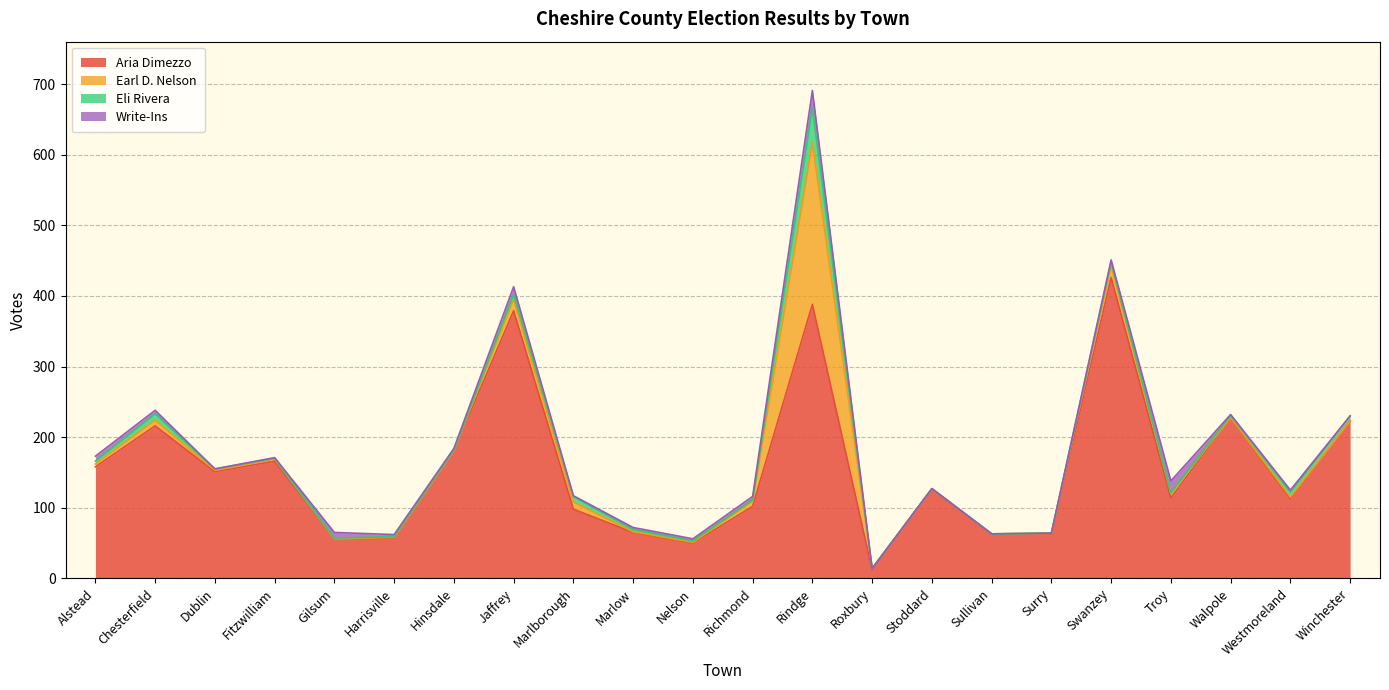

What is the spread (max minus min) of values at Roxbury?

12